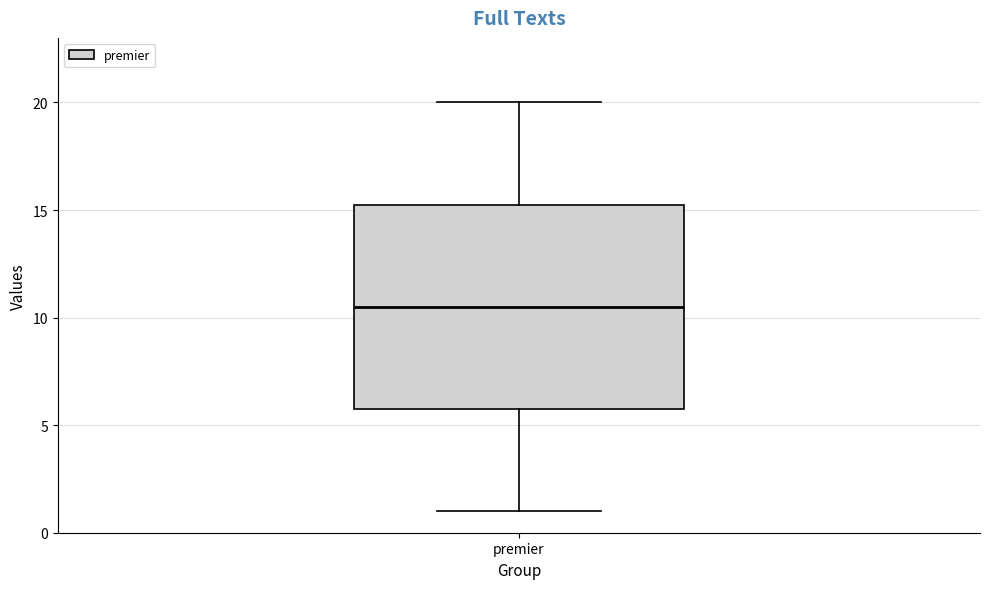

Where does the upper whisker of the box for premier end on the y-axis? The values are not printed on the chart, so give them approximately, as read against the axis.

20.0